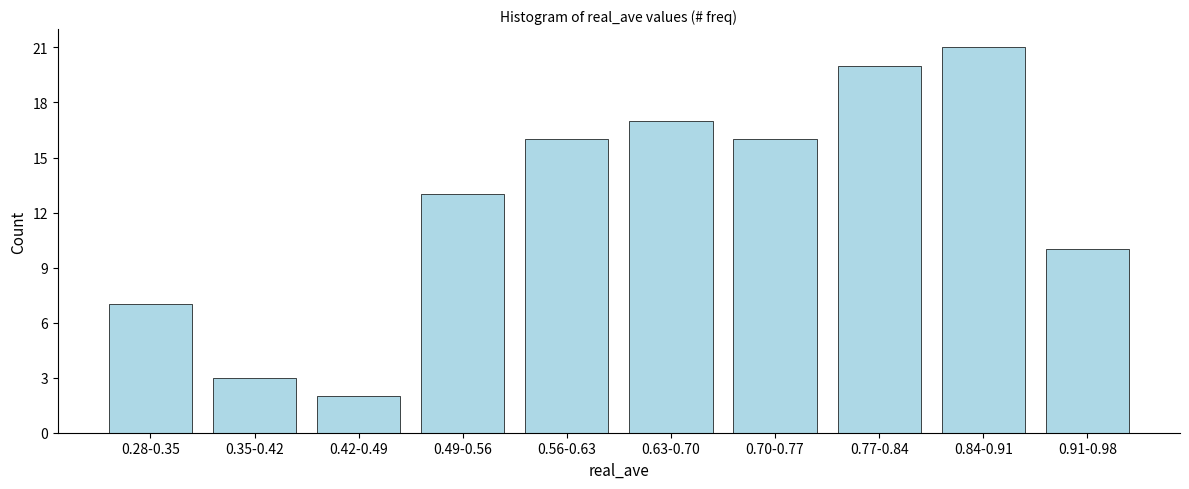

Reading left to right, list all the values displayed in this chart.

0.28-0.35=7	0.35-0.42=3	0.42-0.49=2	0.49-0.56=13	0.56-0.63=16	0.63-0.70=17	0.70-0.77=16	0.77-0.84=20	0.84-0.91=21	0.91-0.98=10